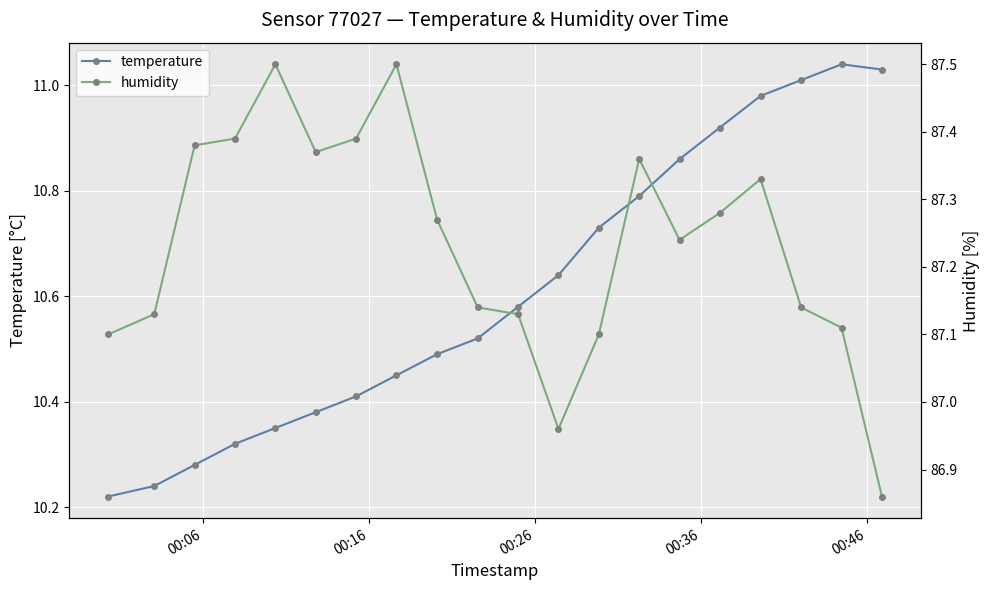

True or false: temperature and humidity cross at least once.

False